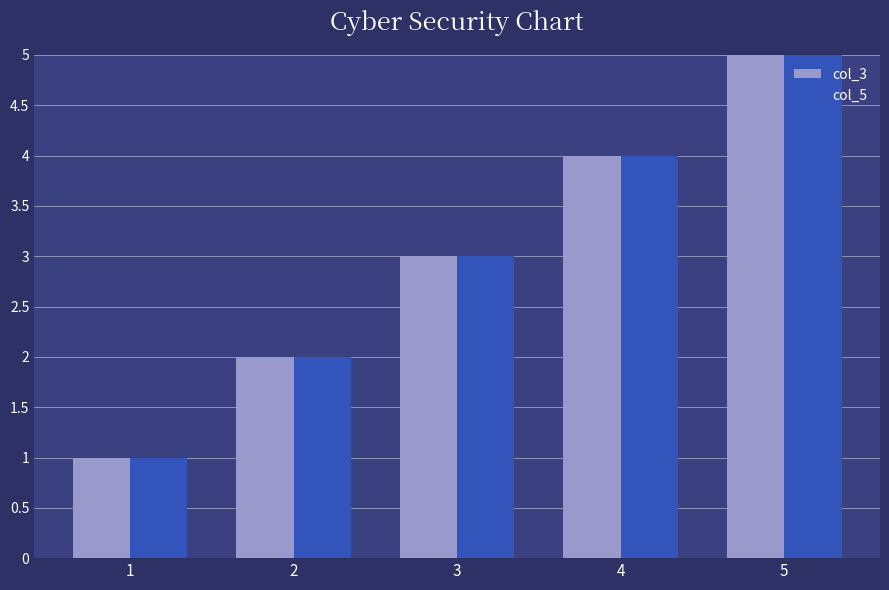

What is the highest value of the col_3 series?

5